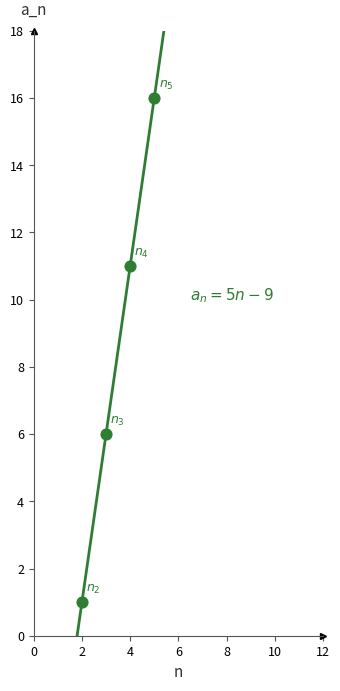

Approximately how many times larger is the value at 8 compared to 7?

1.2